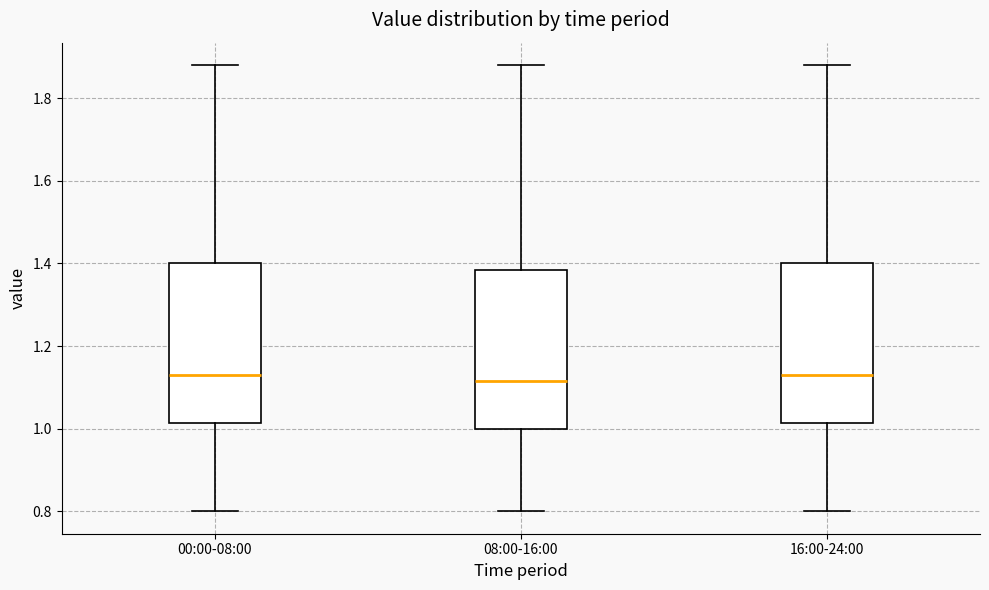

Where does the upper whisker of the box for 16:00-24:00 end on the y-axis? The values are not printed on the chart, so give them approximately, as read against the axis.

1.88